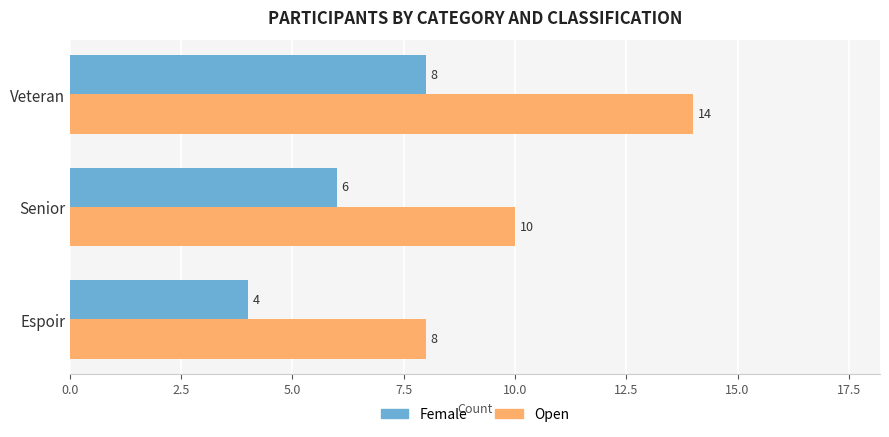

What is the maximum value shown in the chart?

14